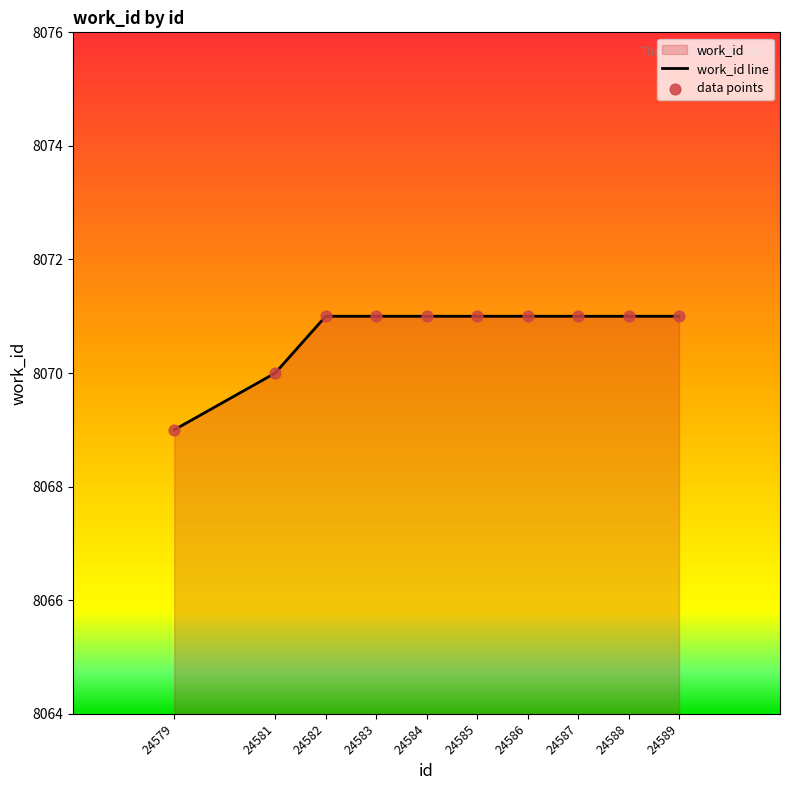

Which has a higher value, 24588 or 24584?

24588